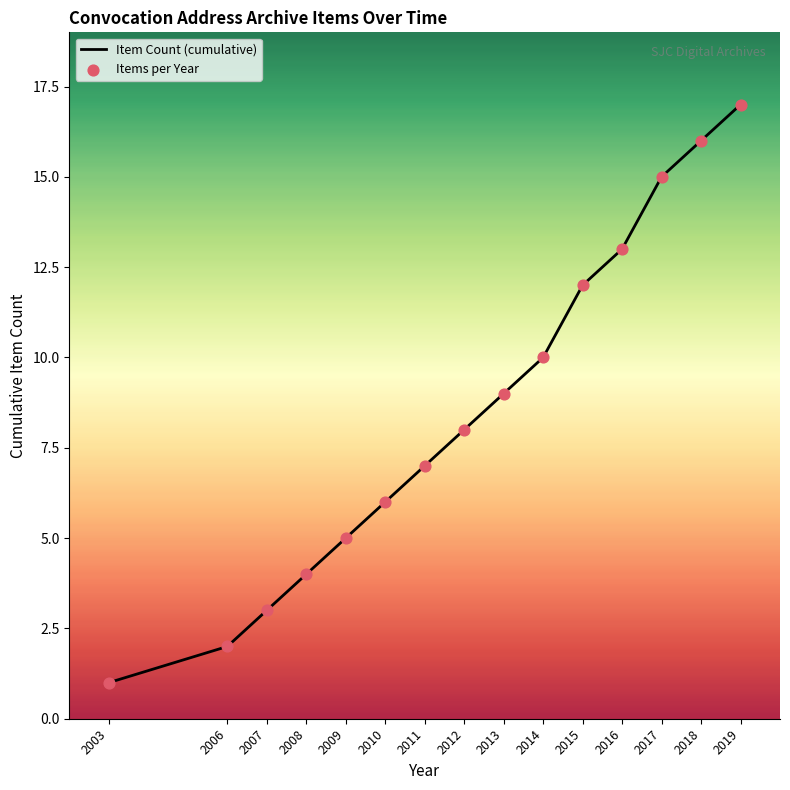

What is the difference between the values at 2011 and 2003?

6